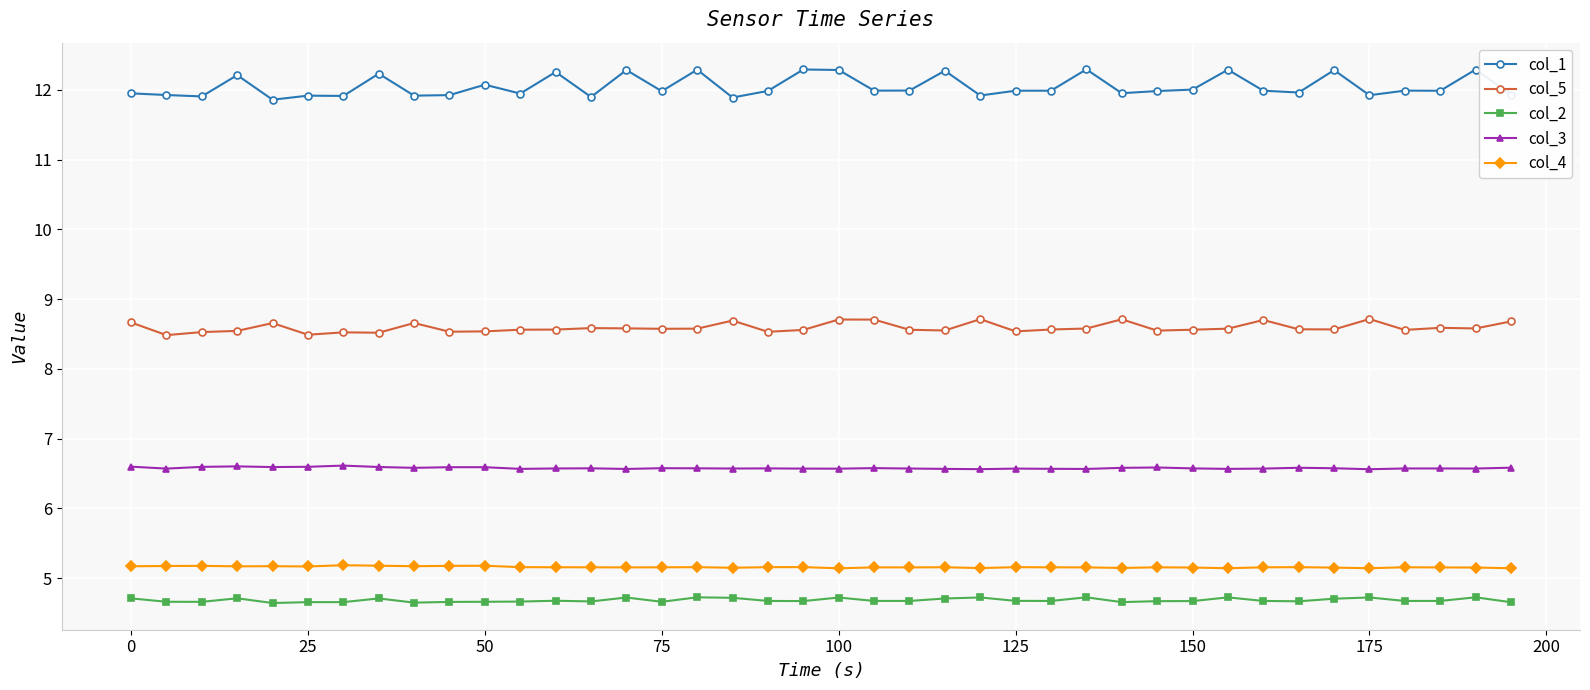

True or false: col_3 and col_5 intersect in this chart.

False